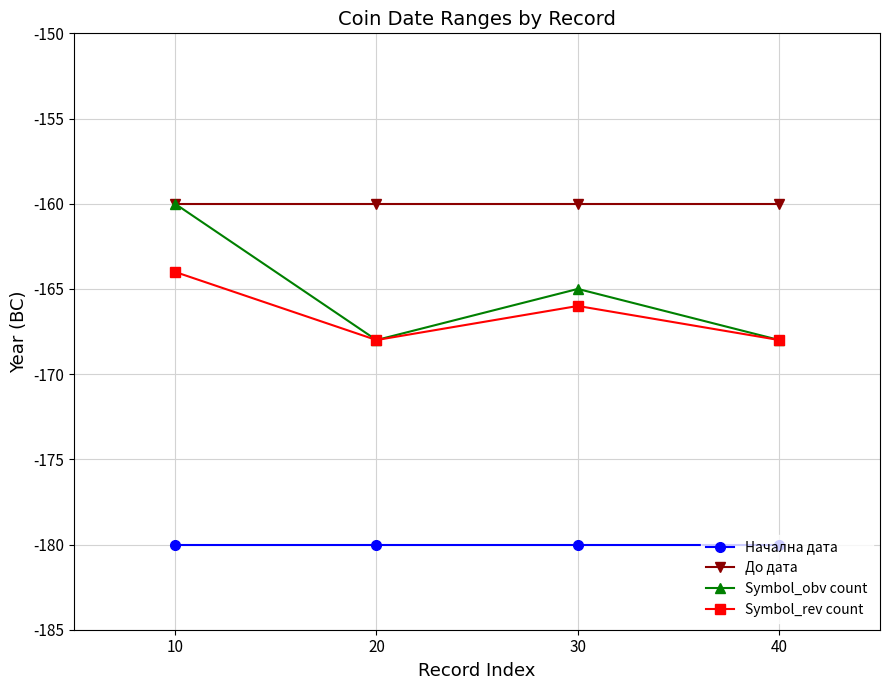

Reading left to right, extract all data points from this chart.

Начална дата: 10=-180	20=-180	30=-180	40=-180
До дата: 10=-160	20=-160	30=-160	40=-160
Symbol_obv count: 10=-160	20=-168	30=-165	40=-168
Symbol_rev count: 10=-164	20=-168	30=-166	40=-168